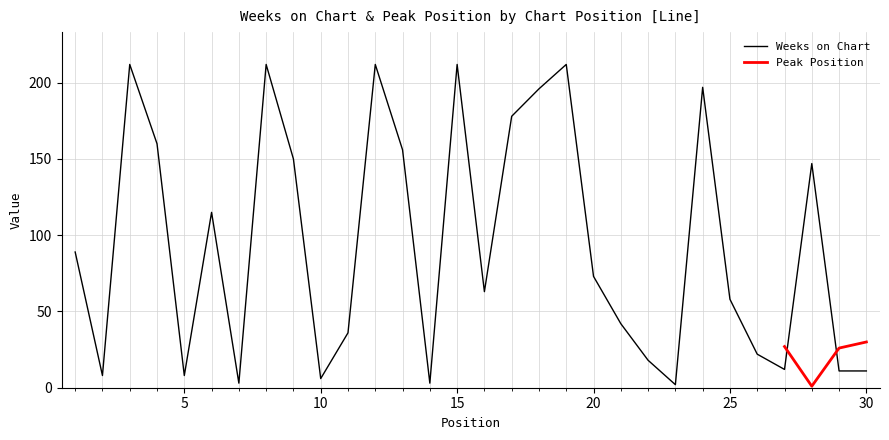

Reading right to left, what are all the values shown in this chart?

11	11	147	12	22	58	197	2	18	42	73	212	196	178	63	212	3	156	212	36	6	150	212	3	115	8	160	212	8	89